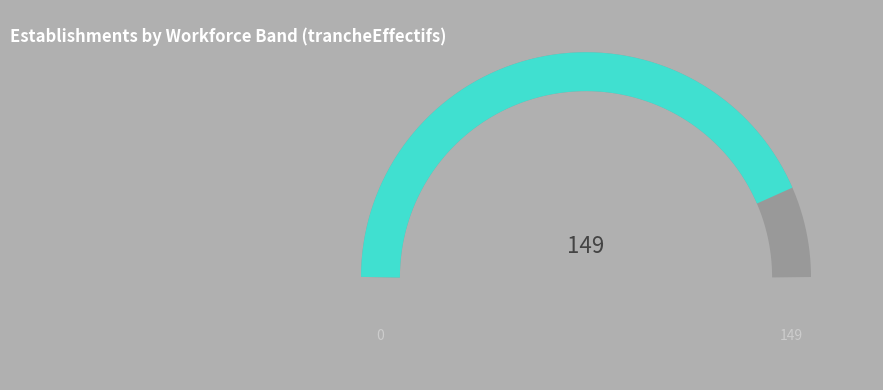

What percentage is NOT represented by 01?

91.9%